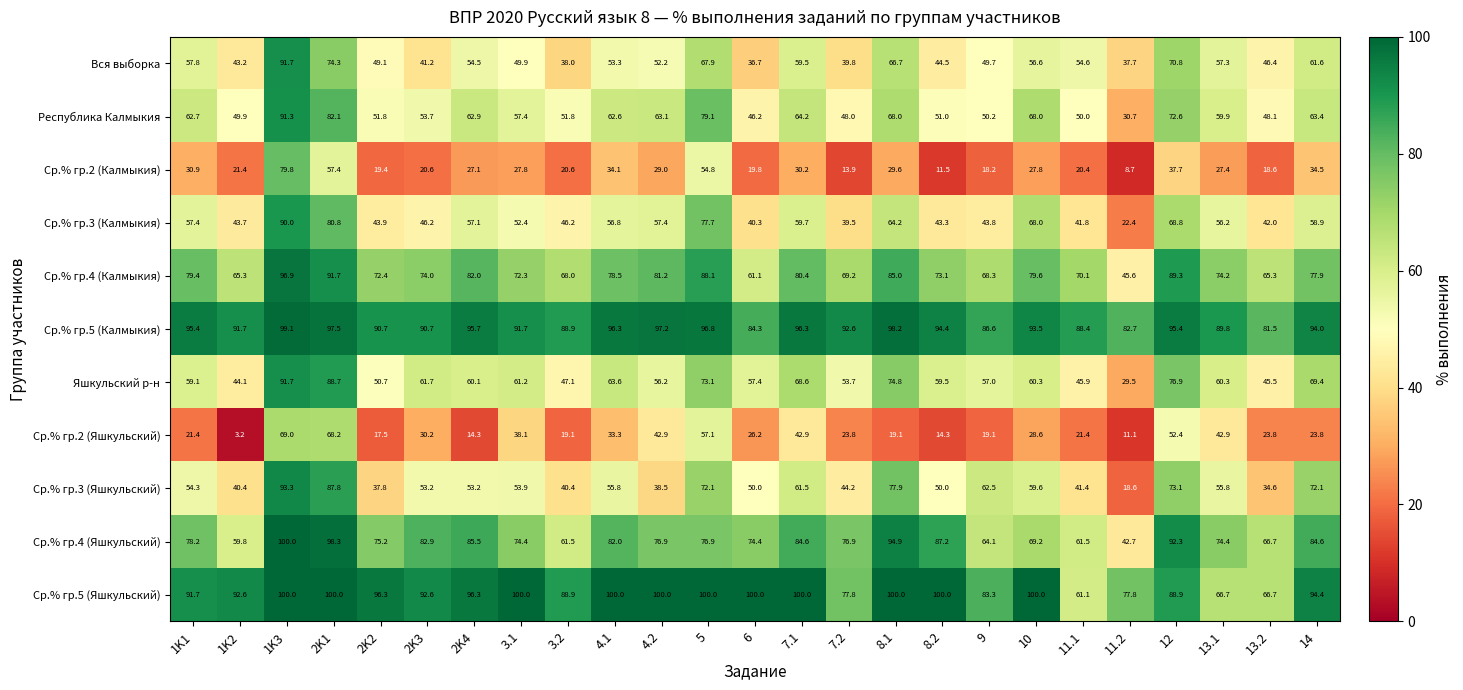

At how many categories does at least one series exceed 68?

25